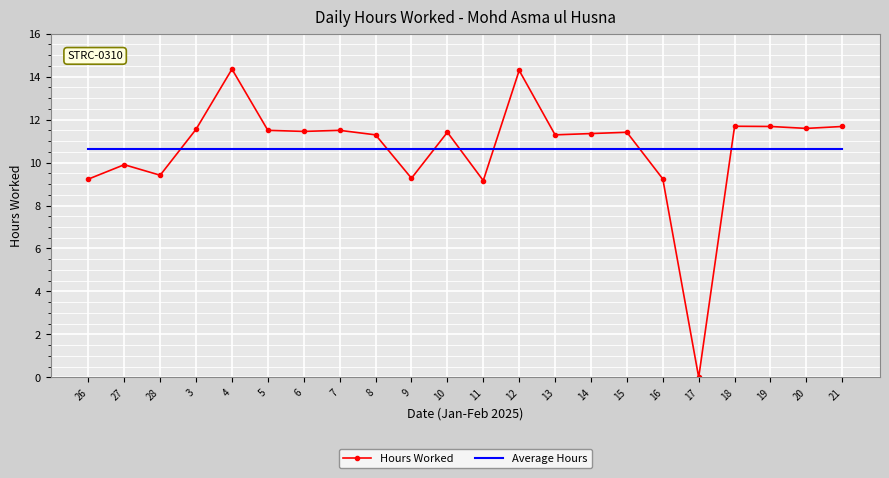

What is the sum of all Hours Worked values?

234.2